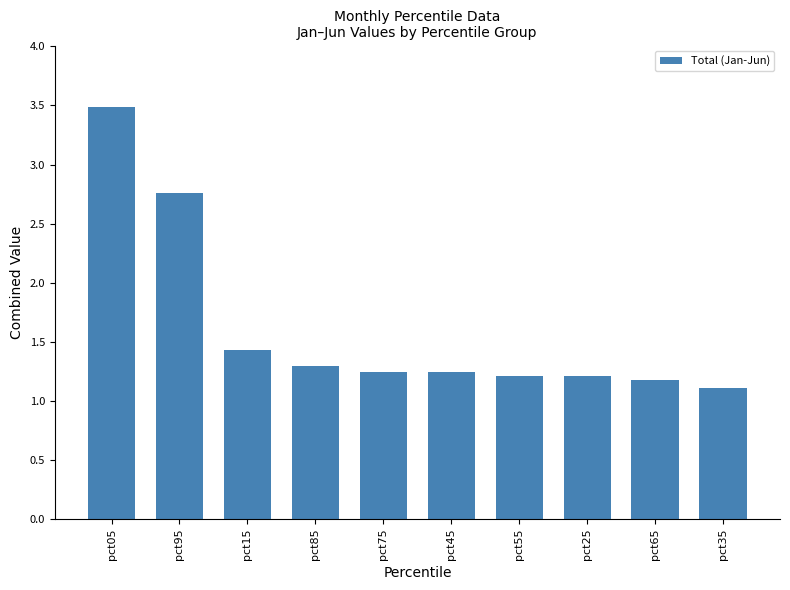

Is it true that the value at pct75 is 1.2?

True